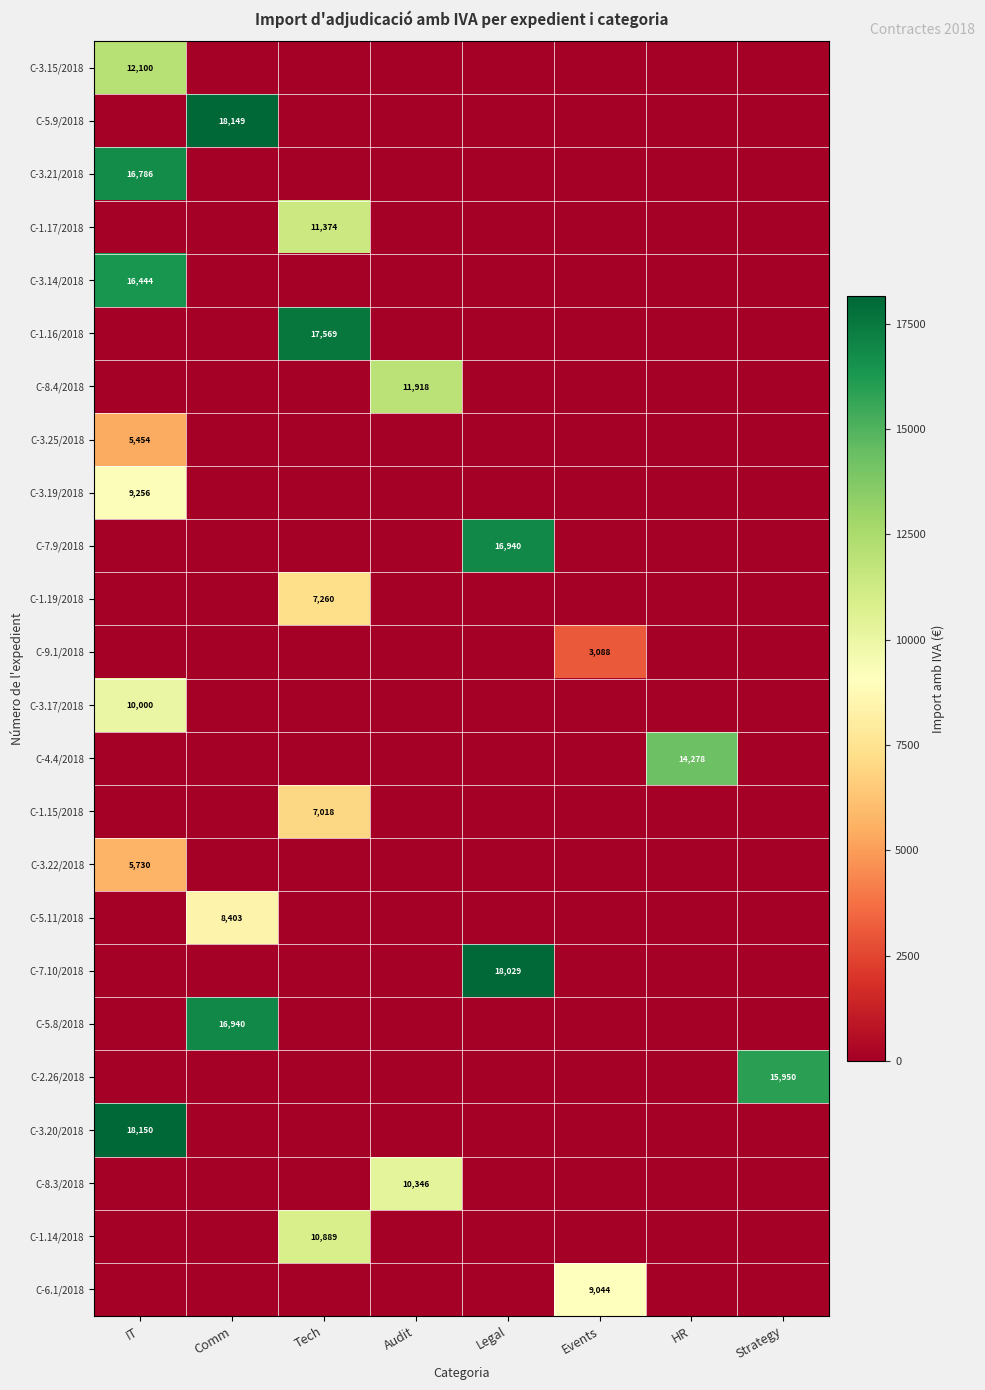

List the labels in order of C-4.4/2018 value, smallest first.

IT, Comm, Tech, Audit, Legal, Events, Strategy, HR